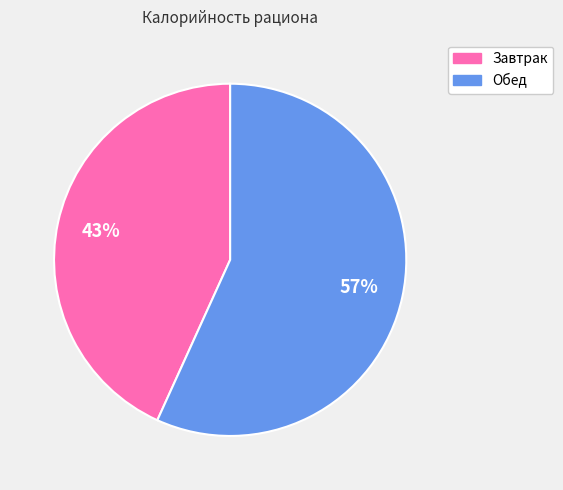

To the nearest percent, what is the difference between the largest and smallest slice percentages?

14%